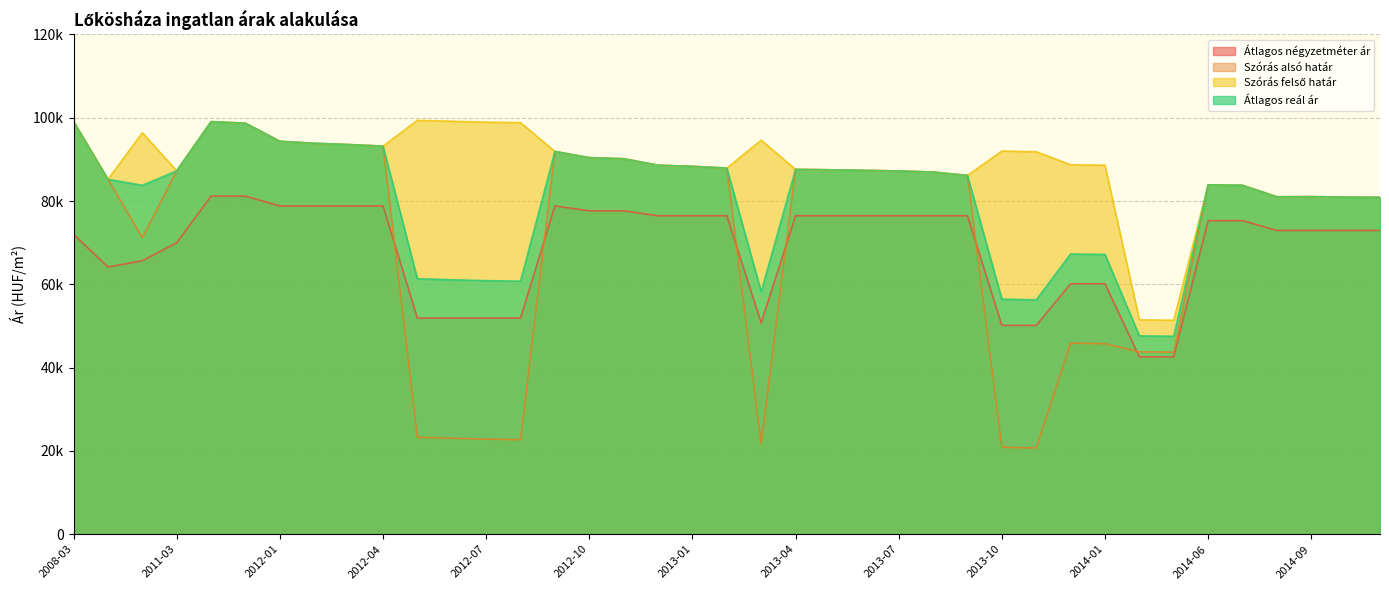

At which category does the chart reach its minimum across all series?

2013-11